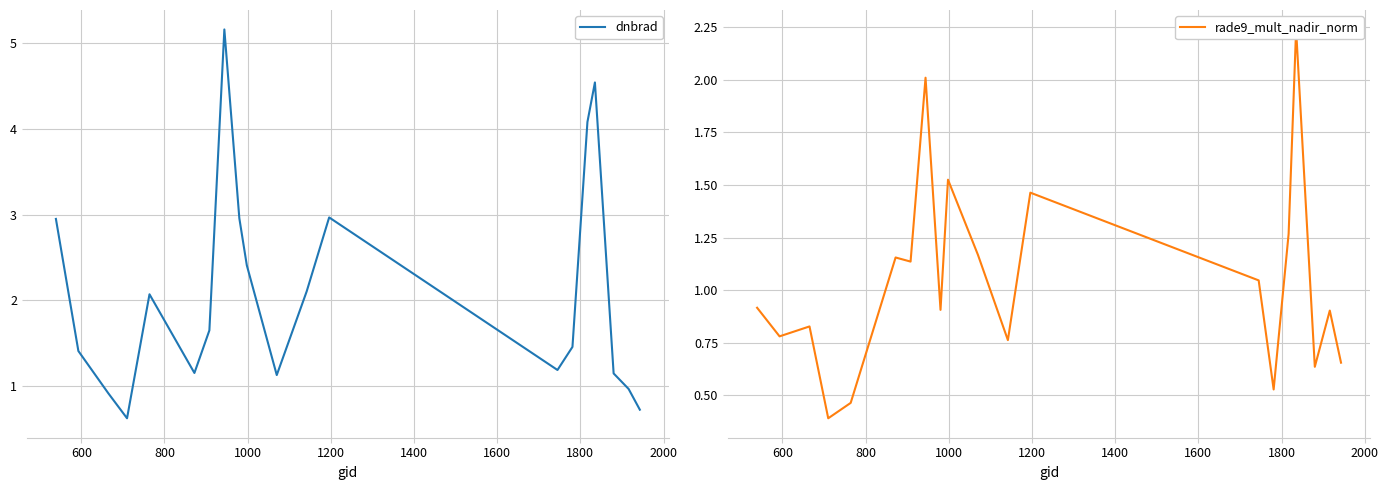

What is the difference between the maximum and minimum values in the dnbrad series?

4.5